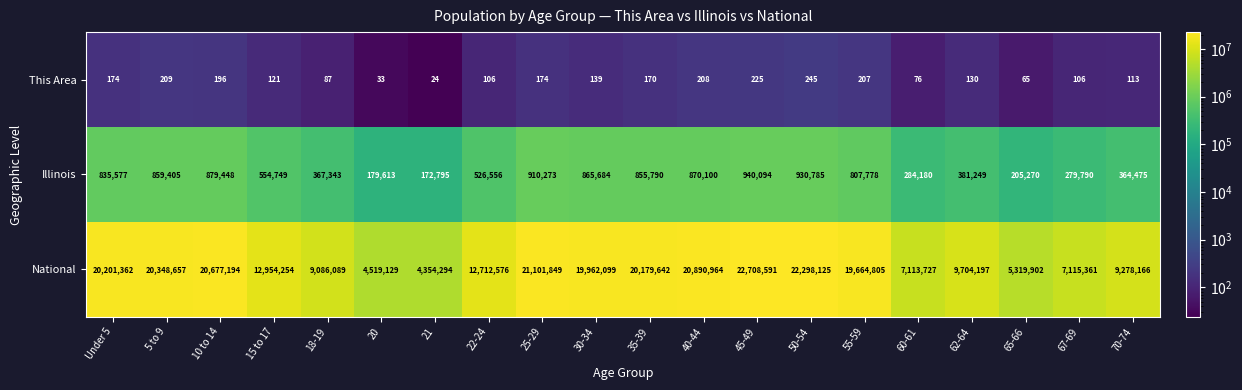

At which category is the sum across all series the highest?

45-49